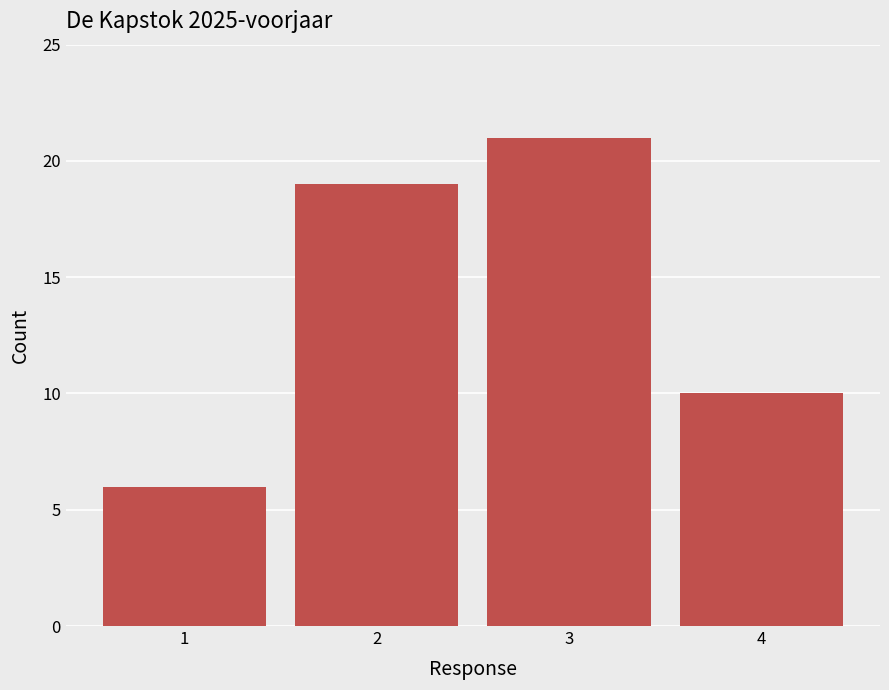

Reading left to right, what are all the values shown in this chart?

1=6	2=19	3=21	4=10